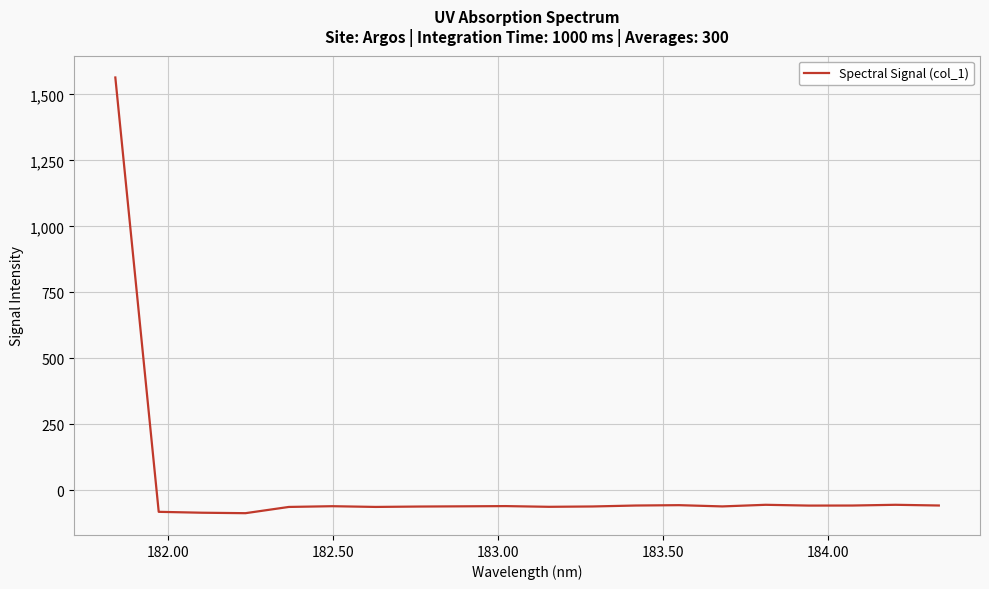

What is the difference between the maximum and minimum values?

1650.7